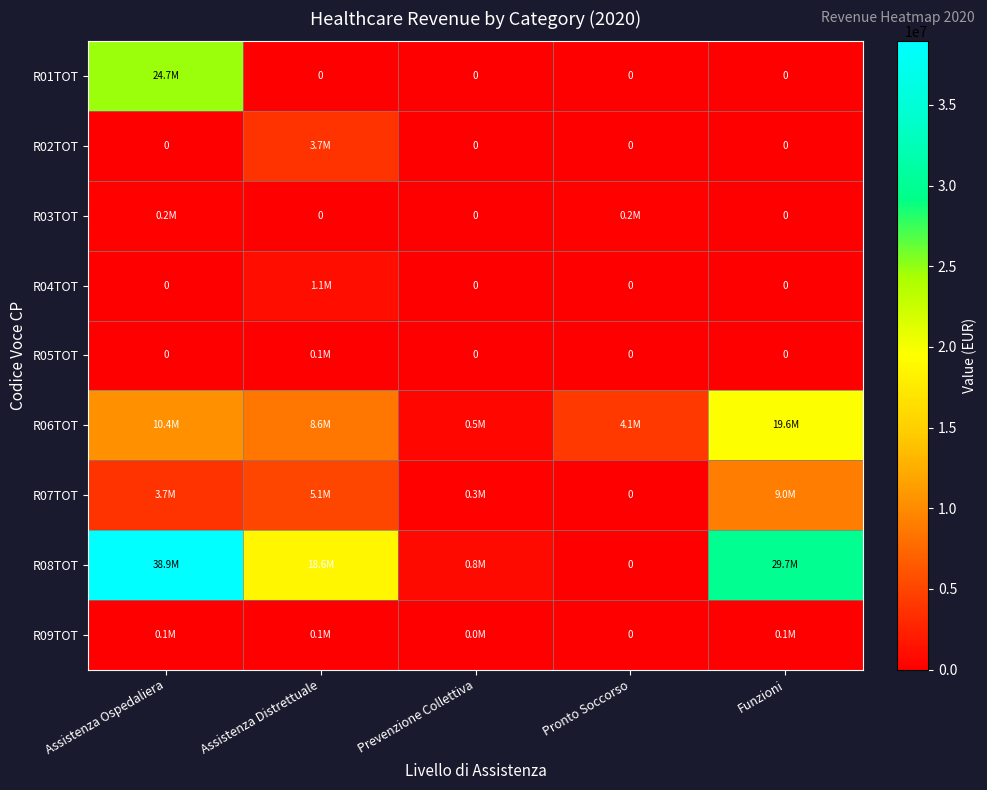

Which label corresponds to the largest value in the chart?

Assistenza Ospedaliera